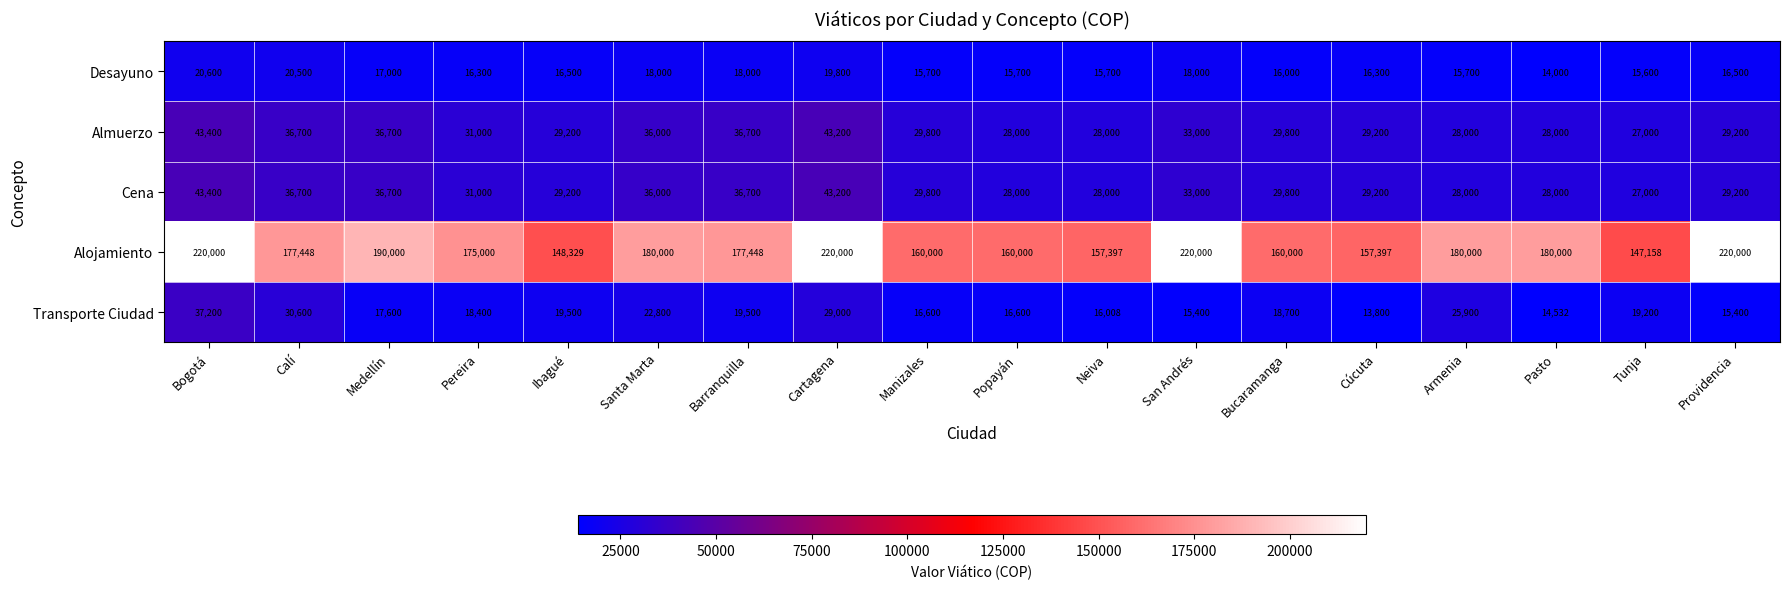

The Desayuno series shows 20600 at Bogotá. True or false?

True